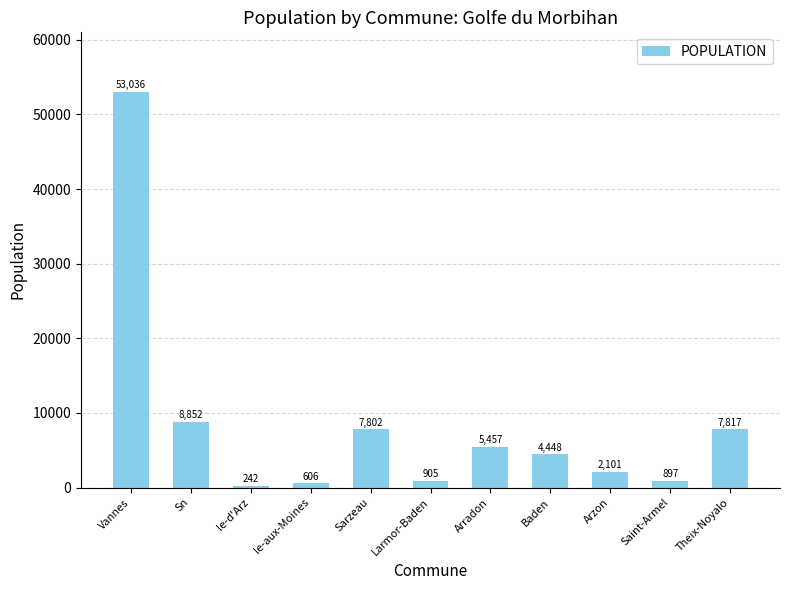

The chart shows a value of 53036 at Vannes. True or false?

True